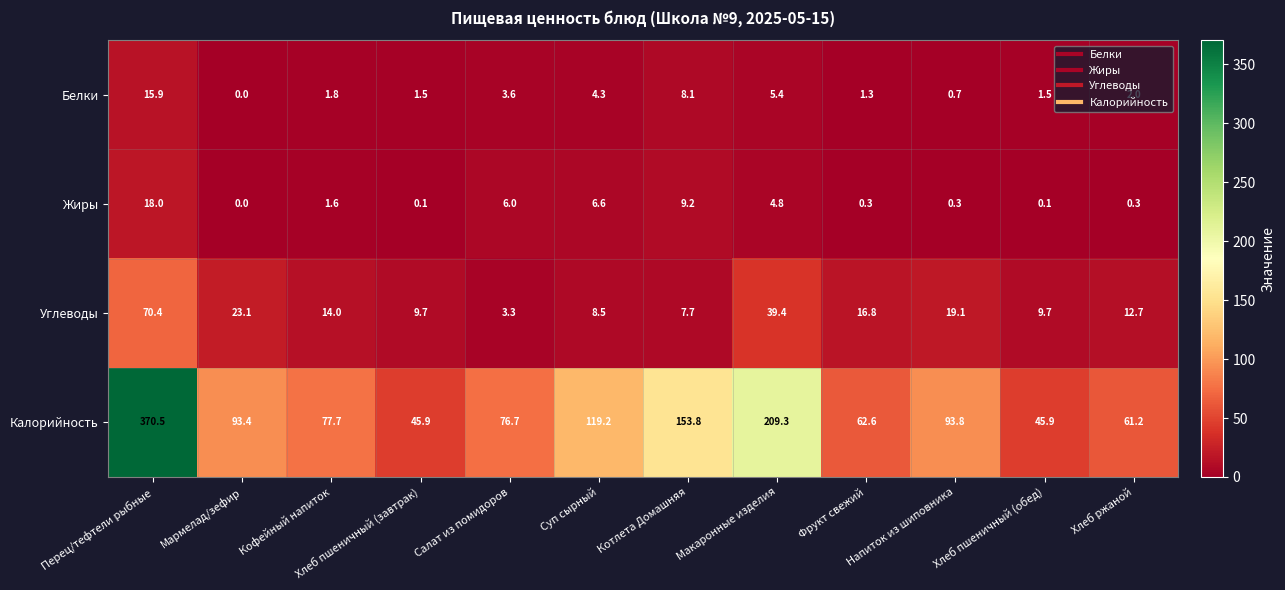

What is the maximum value shown in the chart?

370.5